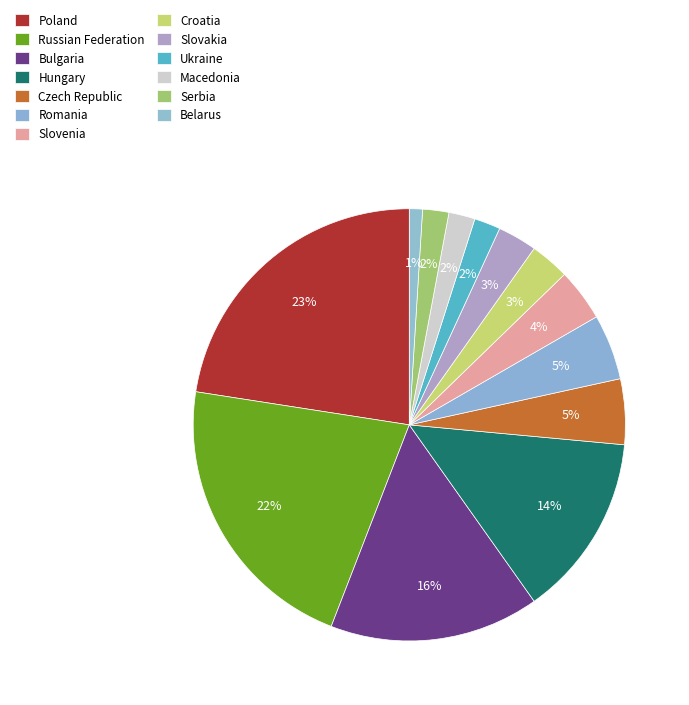

Which slice is the smallest?

Belarus